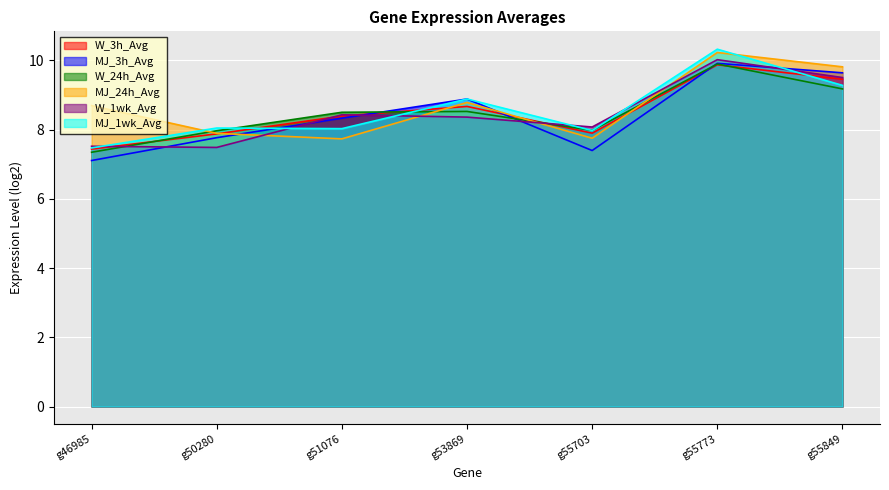

How many lines are shown in the chart?

6